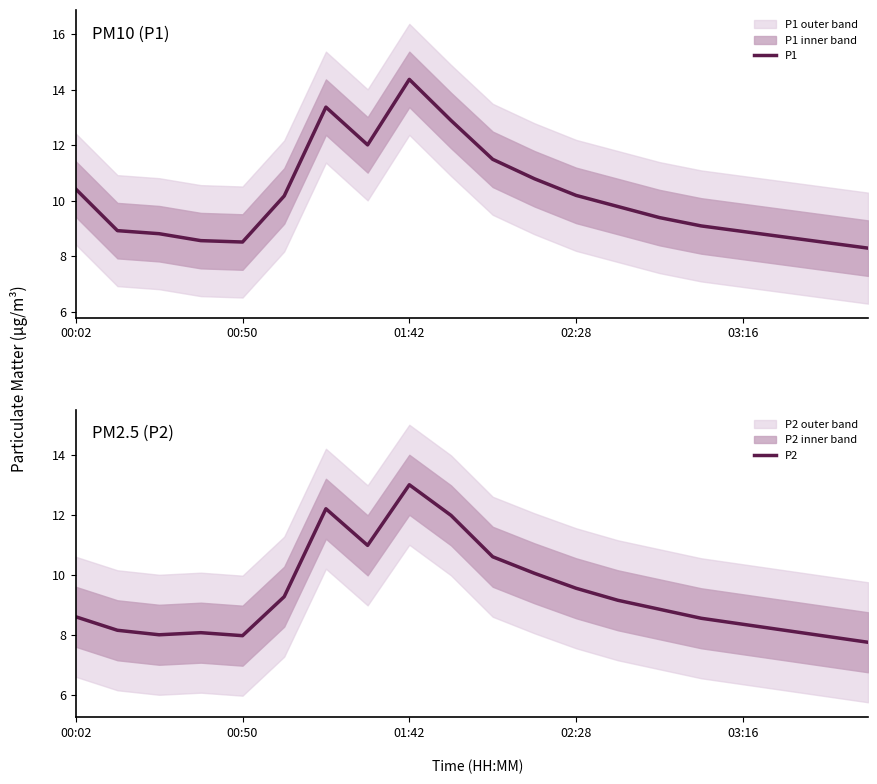

What is the difference between the maximum and minimum values in the P2 series?

5.2